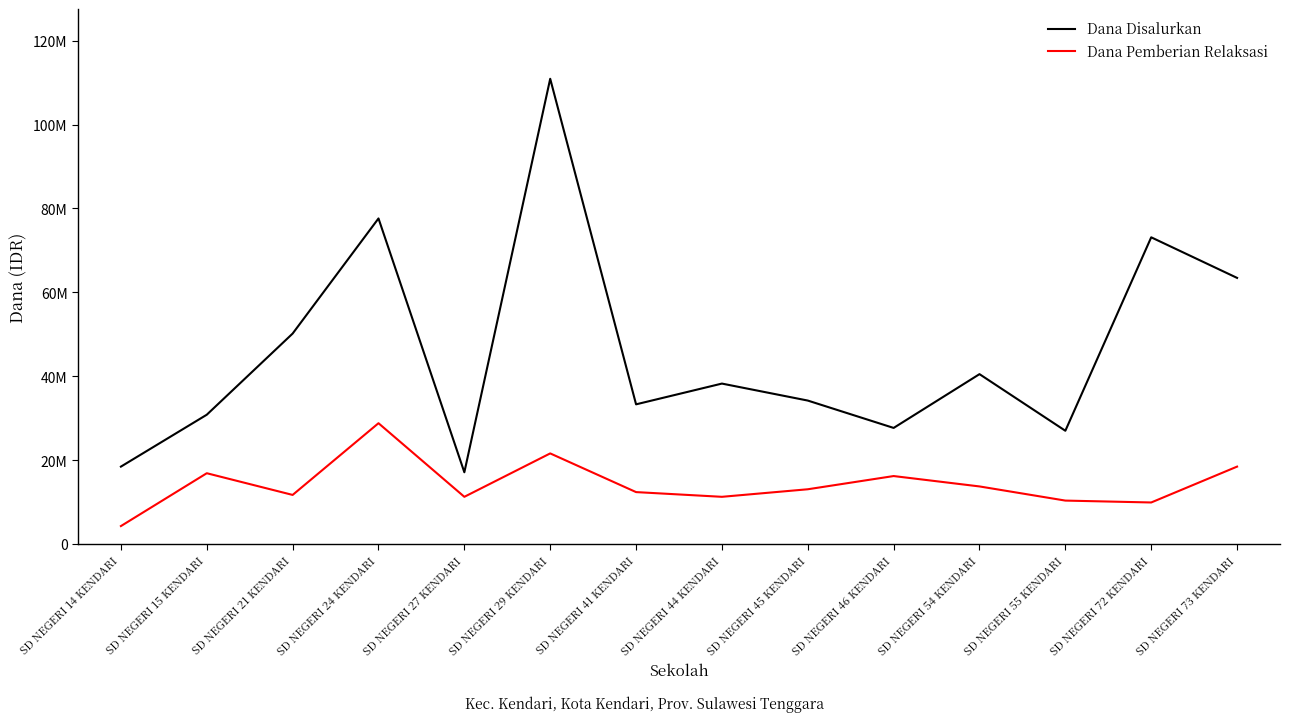

At which category does Dana Disalurkan reach its first local valley?

SD NEGERI 27 KENDARI